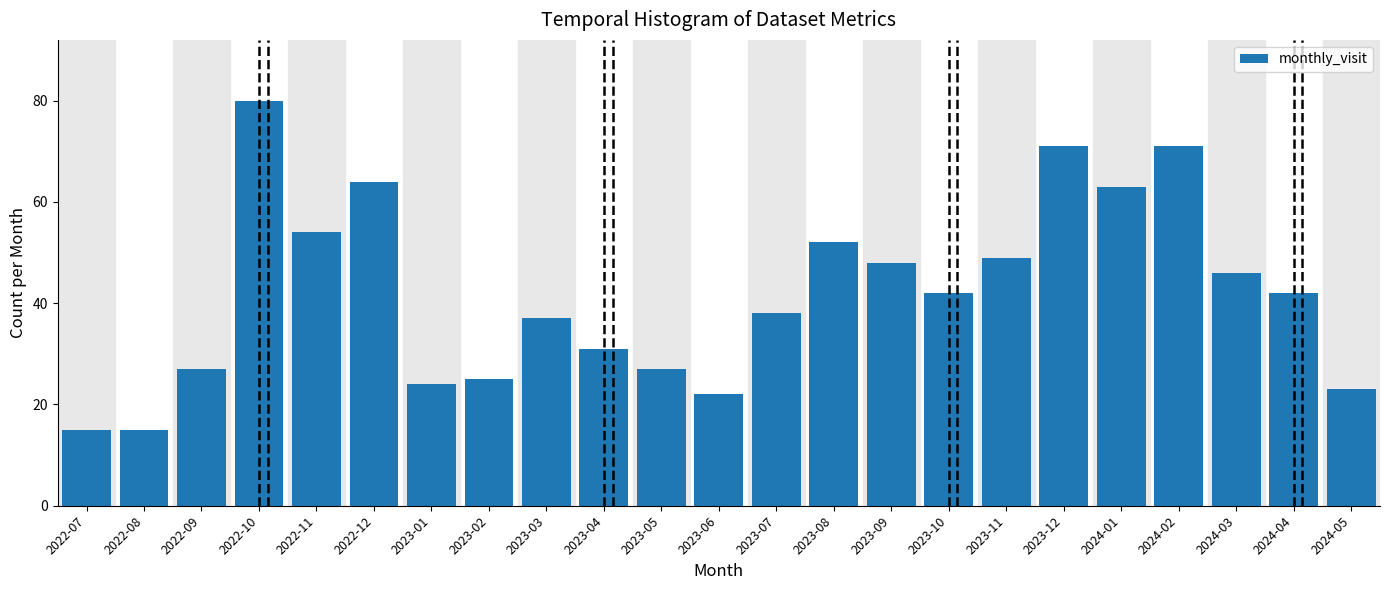

Reading left to right, transcribe all the data shown in this chart.

15	15	27	80	54	64	24	25	37	31	27	22	38	52	48	42	49	71	63	71	46	42	23